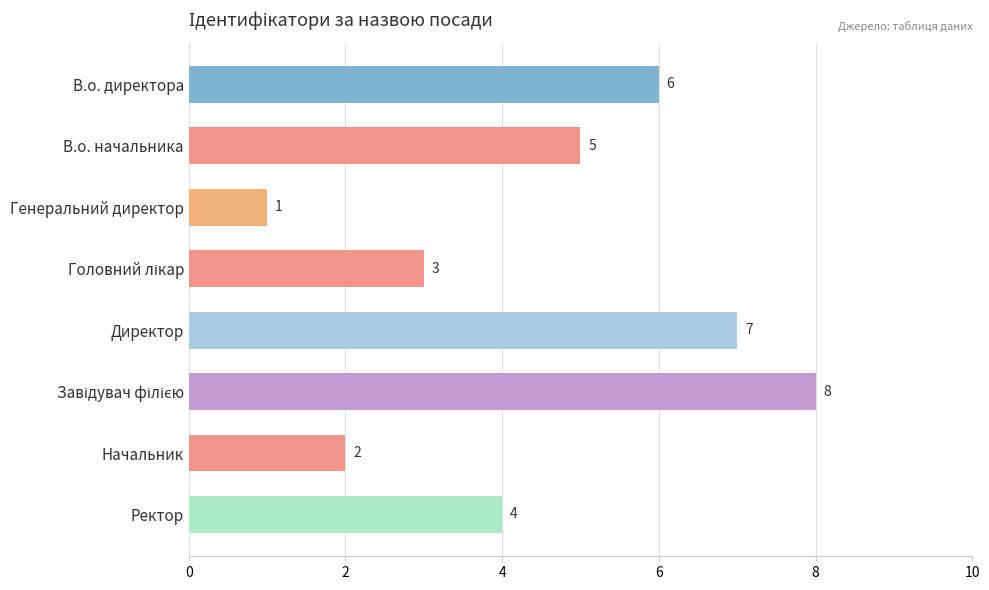

How many values are between 3 and 7?

5